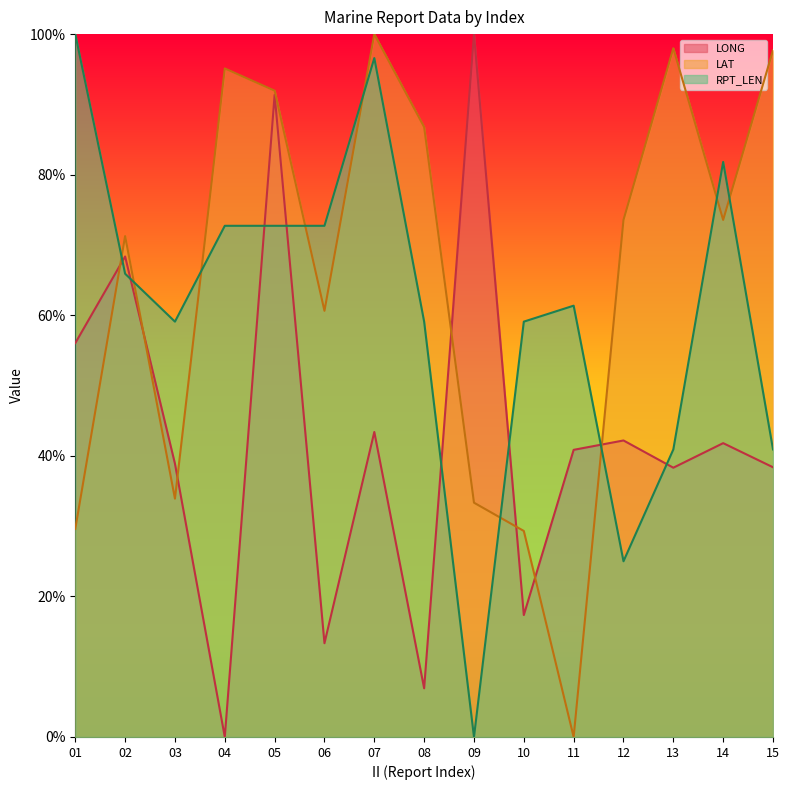

How many intersections are there between LAT and RPT_LEN?

9